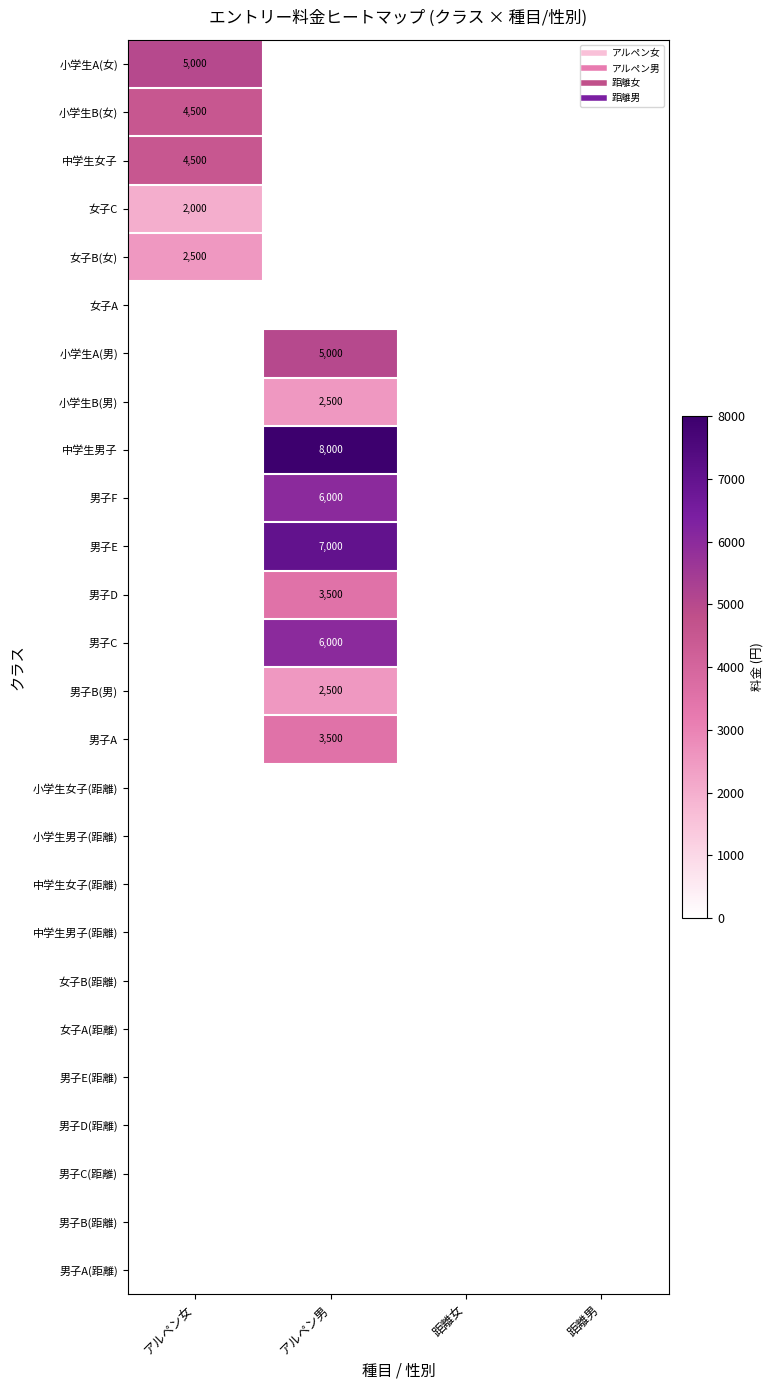

What is the greatest value displayed?

8000